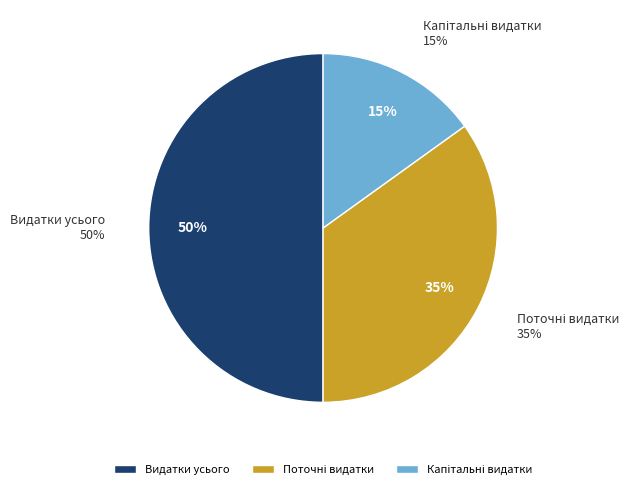

Is there any slice that represents more than half of the pie?

No